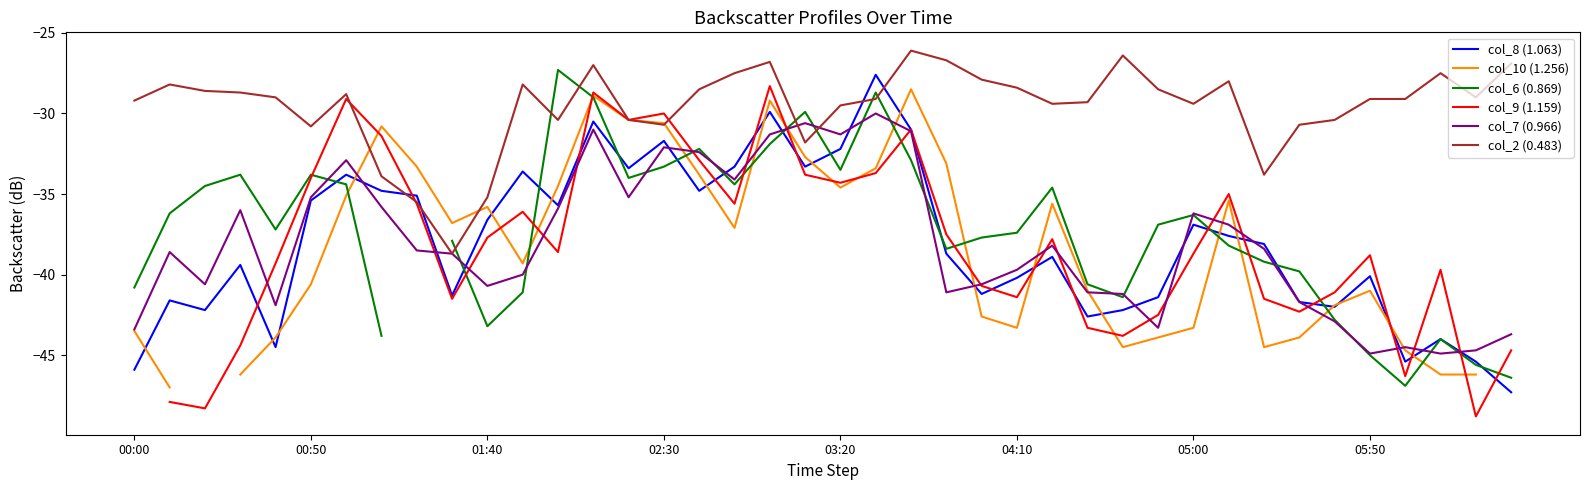

What is the lowest value of the col_7 (0.966) series?

-44.9